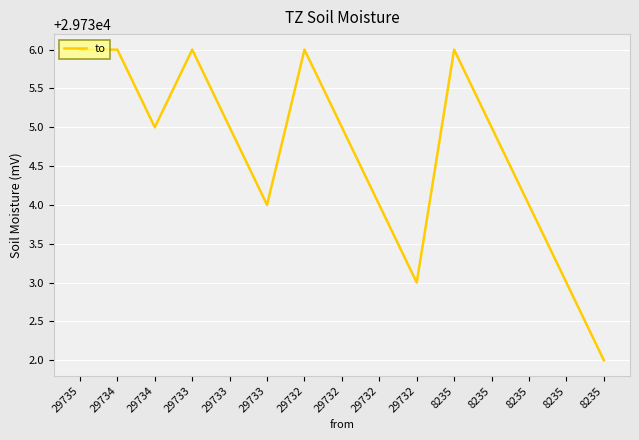

Which has a higher value, 8235 or 29735?

29735